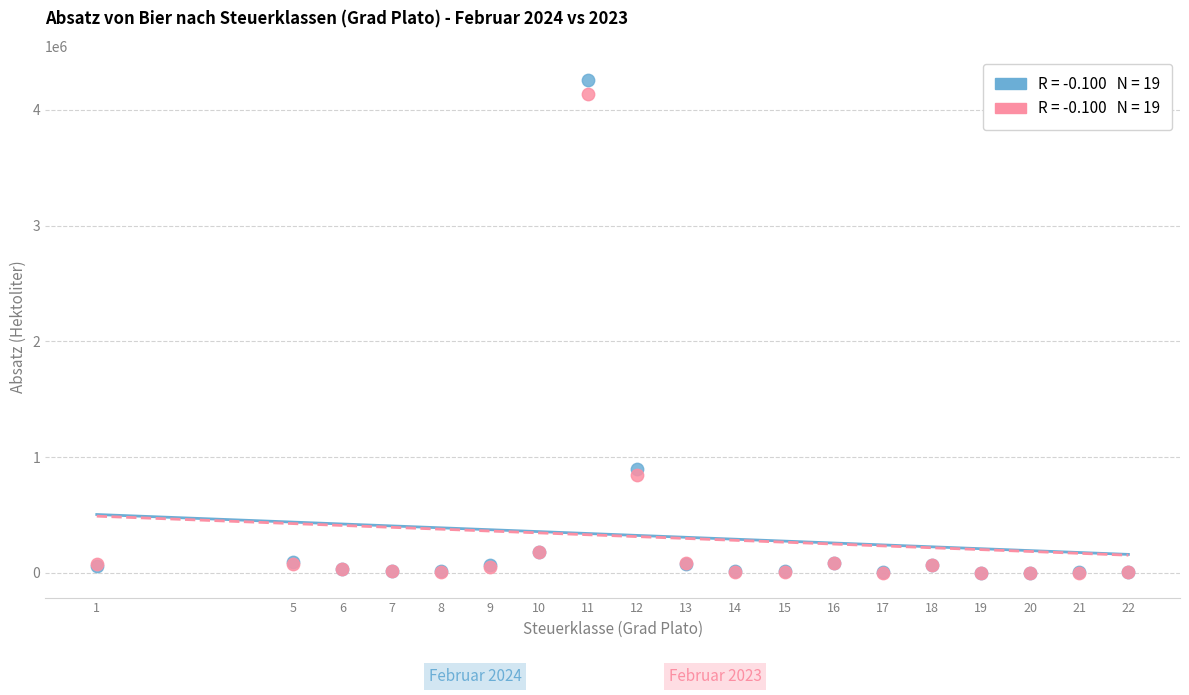

Across all series, what Y value is closest to 2126153?

895302.2